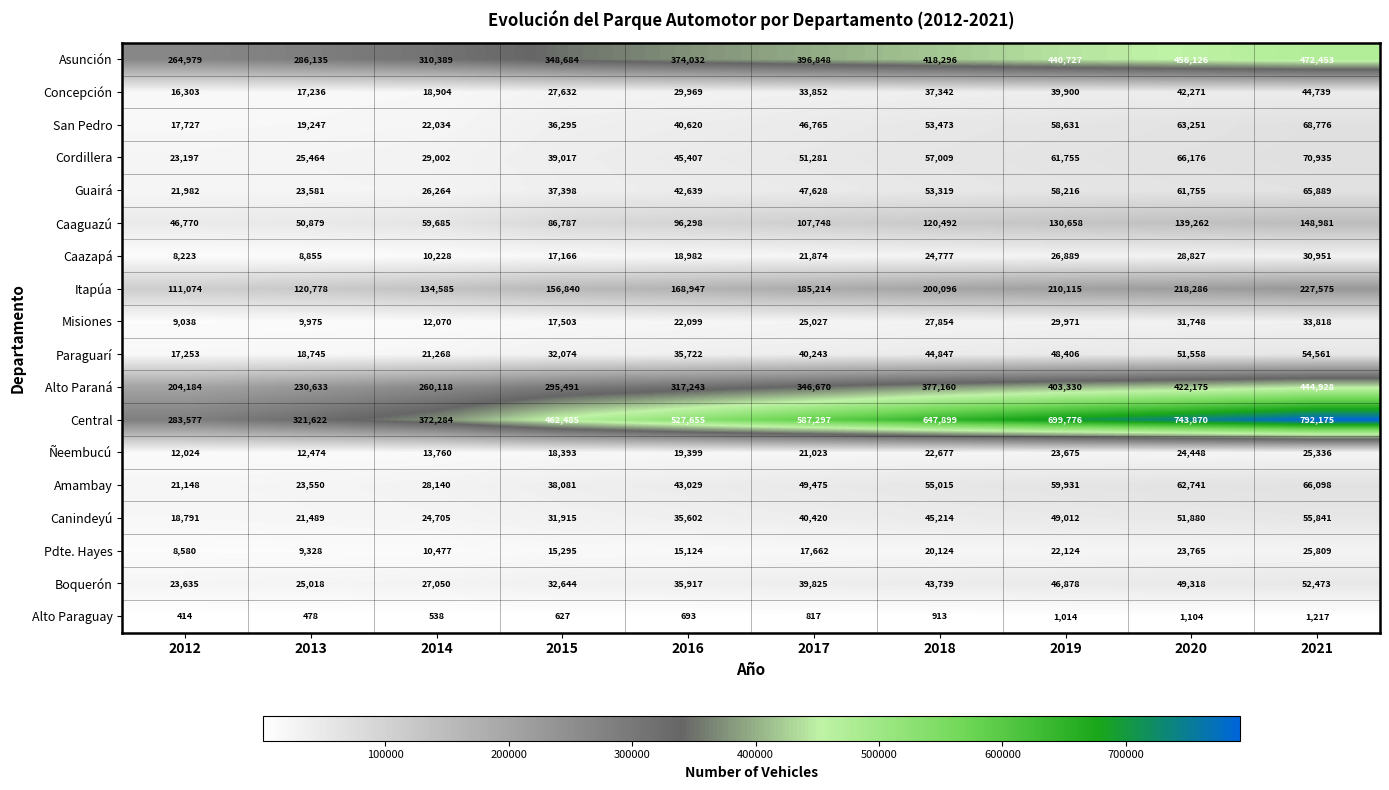

What is the maximum value for Ñeembucú?

25336